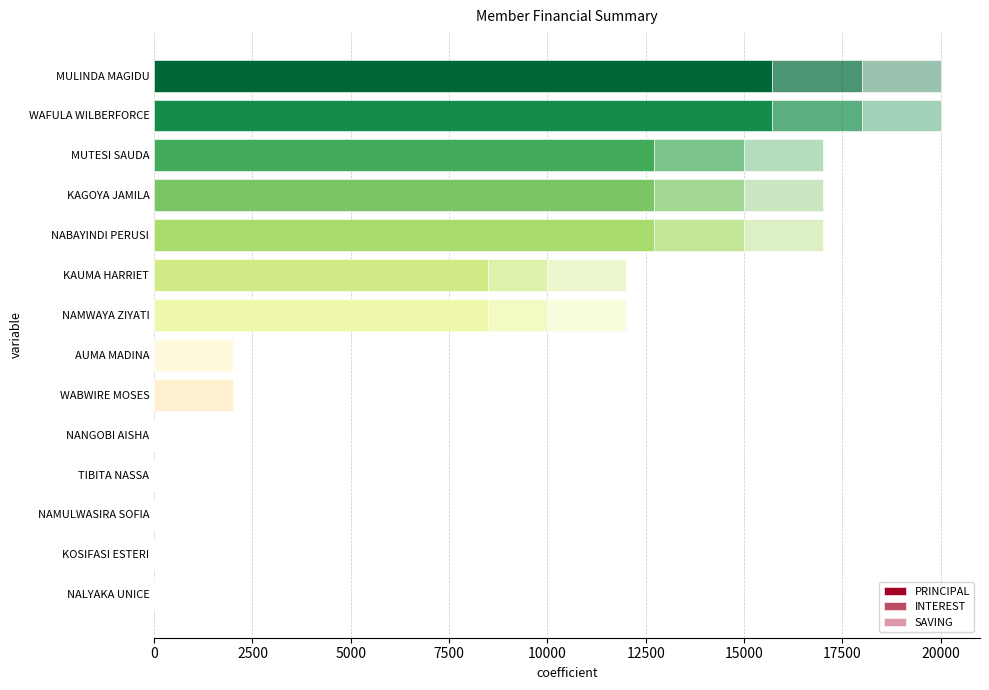

How many data points does each series have?

14